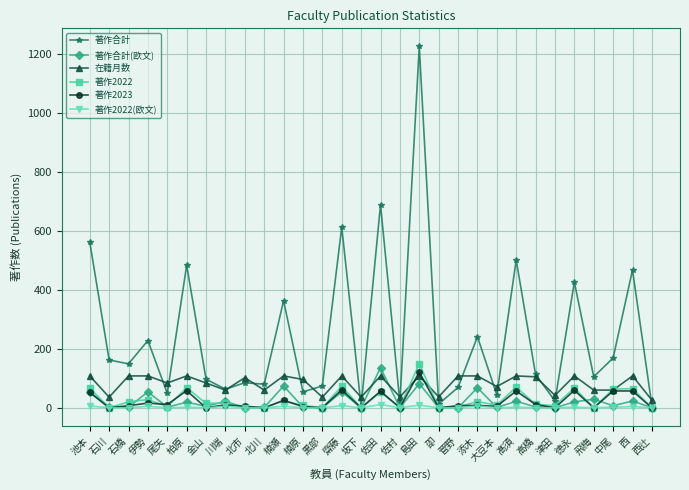

At which category is the sum across all series the highest?

島田